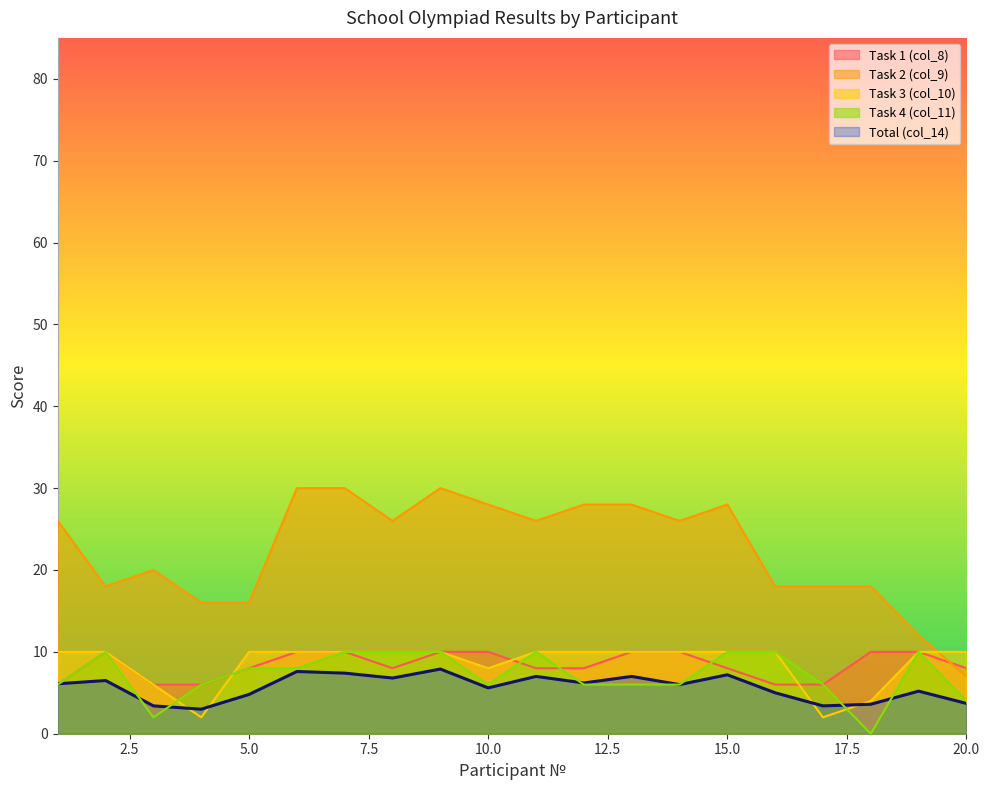

List the series in order of their peak value, highest first.

Task 2 (col_9), Task 1 (col_8), Task 3 (col_10), Task 4 (col_11), Total (col_14)